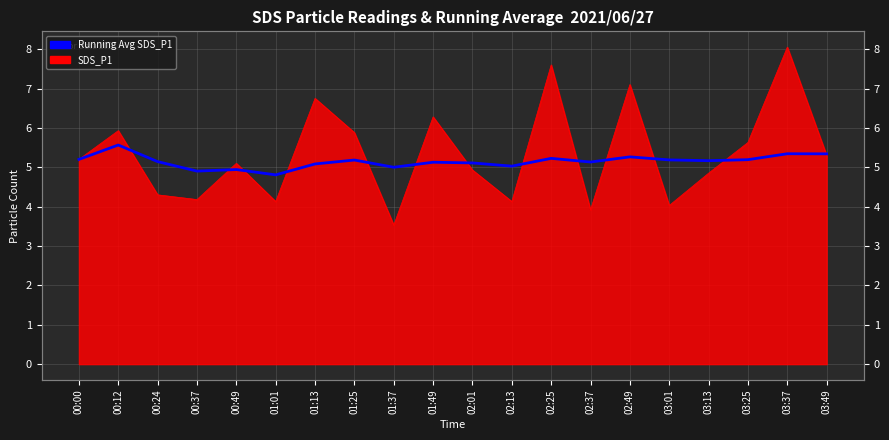

How many values are below 5?

3